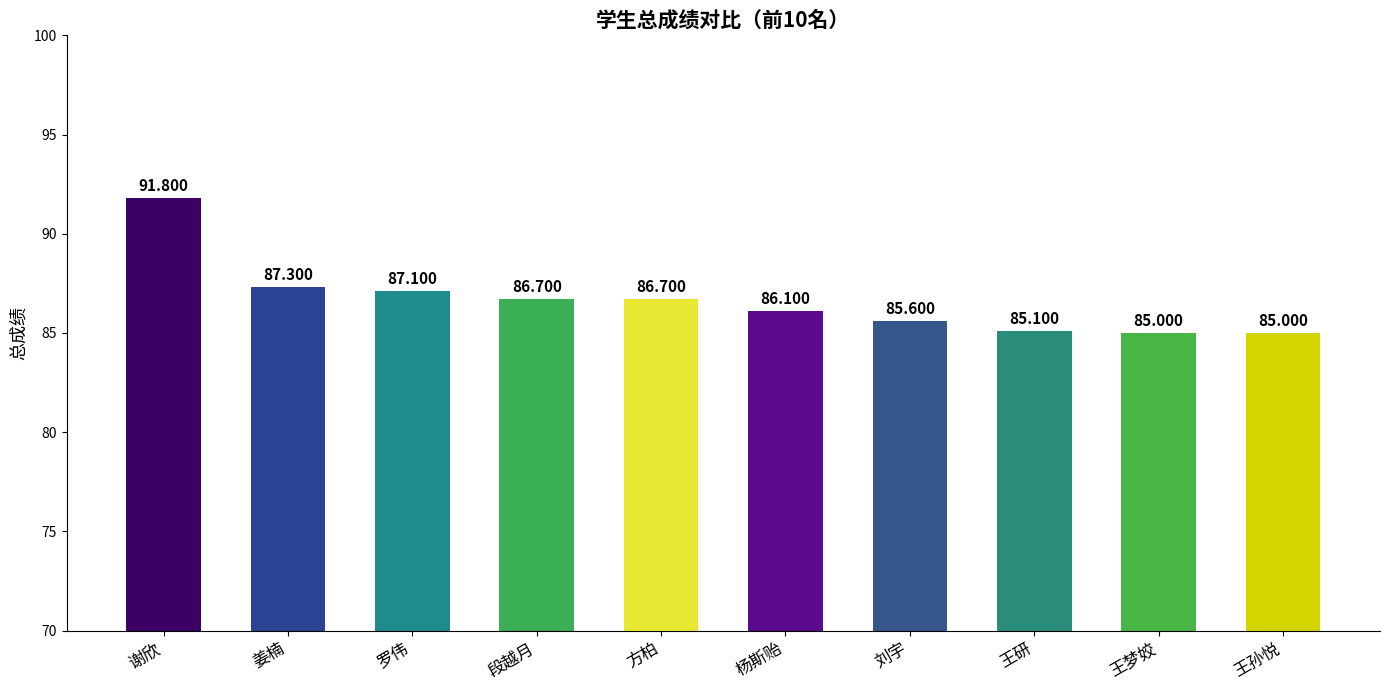

Which has a higher value, 罗伟 or 杨斯贻?

罗伟